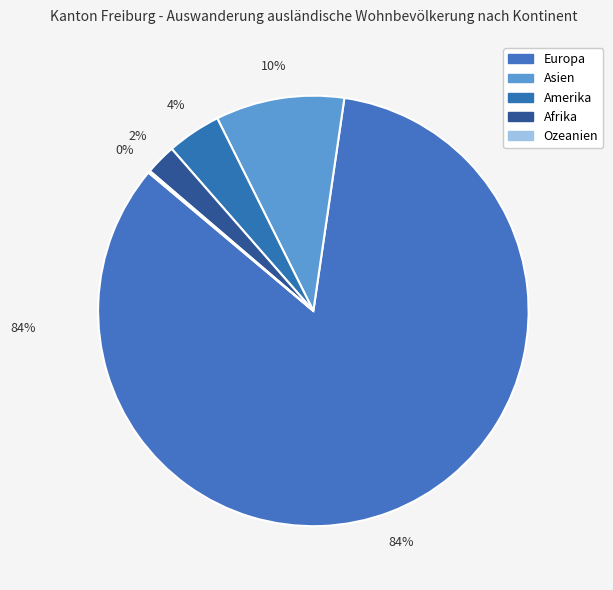

How many slices are in this pie chart?

5